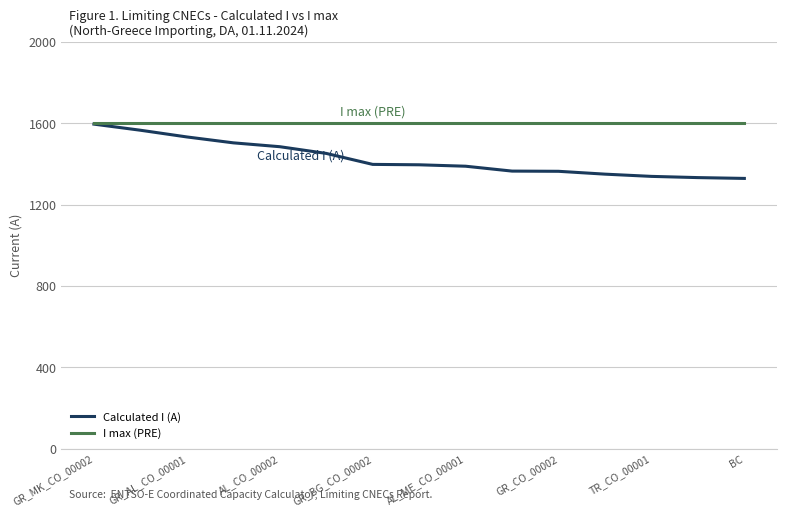

List the series in order of their overall mean, highest first.

I max (PRE), Calculated I (A)